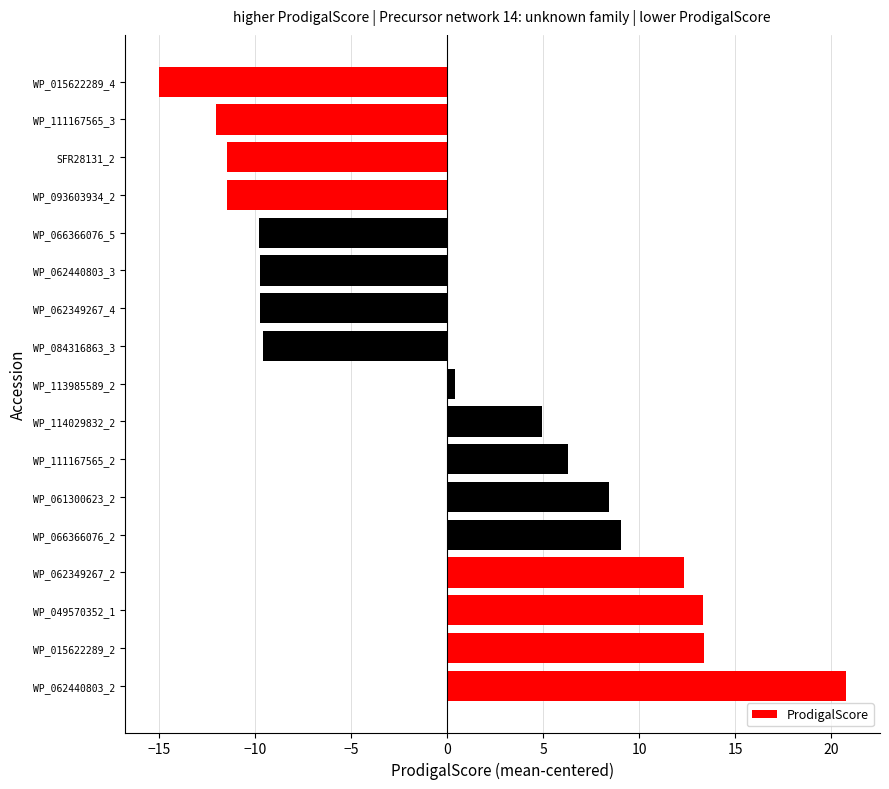

Which category has the lowest value across all series?

WP_015622289_4